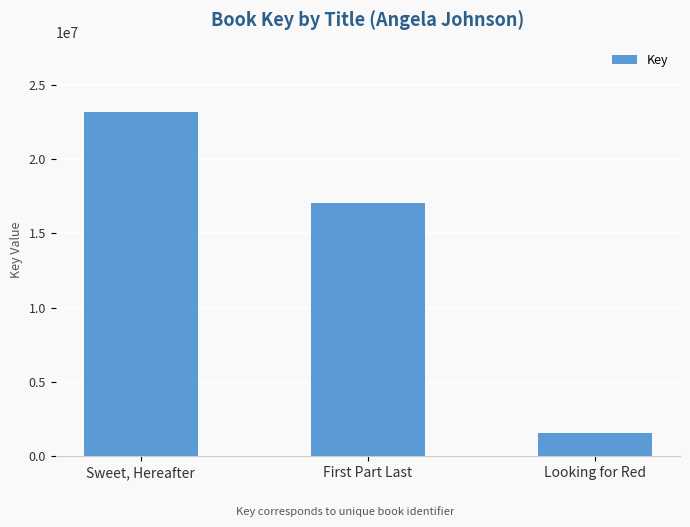

What is the difference between the second highest and minimum values?

15453103